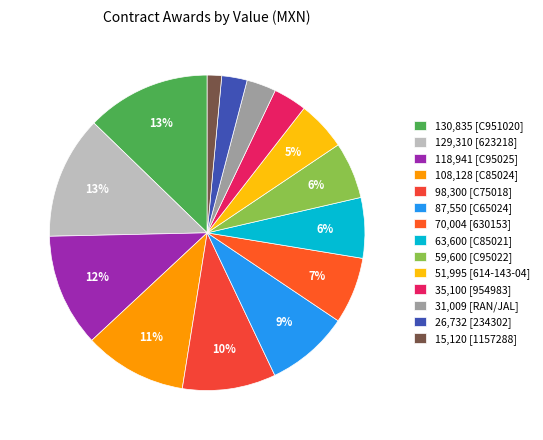

Rank the categories by value from lowest to highest.

2019-01-24 (1157288), 2019-11-08 (234302), 2021-05-09 (RAN/JAL), 2019-01-24 (954983), 2021-05-09 (614-143-04), 2021-05-09 (C95022), 2021-05-09 (C85021), 2019-01-24 (630153), 2021-05-09 (C65024), 2021-05-09 (C75018), 2021-05-09 (C85024), 2021-05-09 (C95025), 2019-01-24 (623218), 2021-05-09 (C951020)